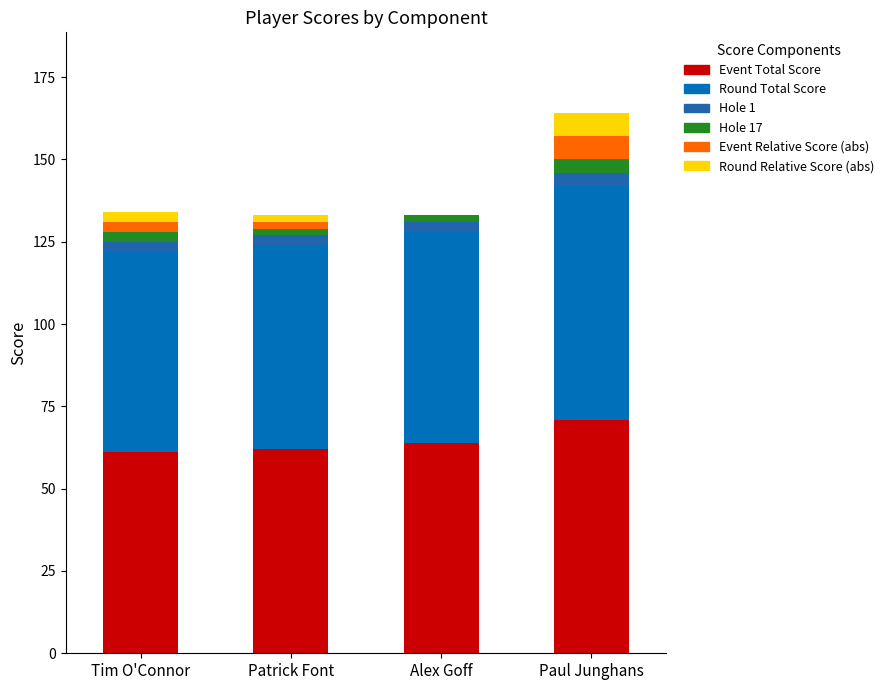

What is the average value of the Event Total Score series?

64